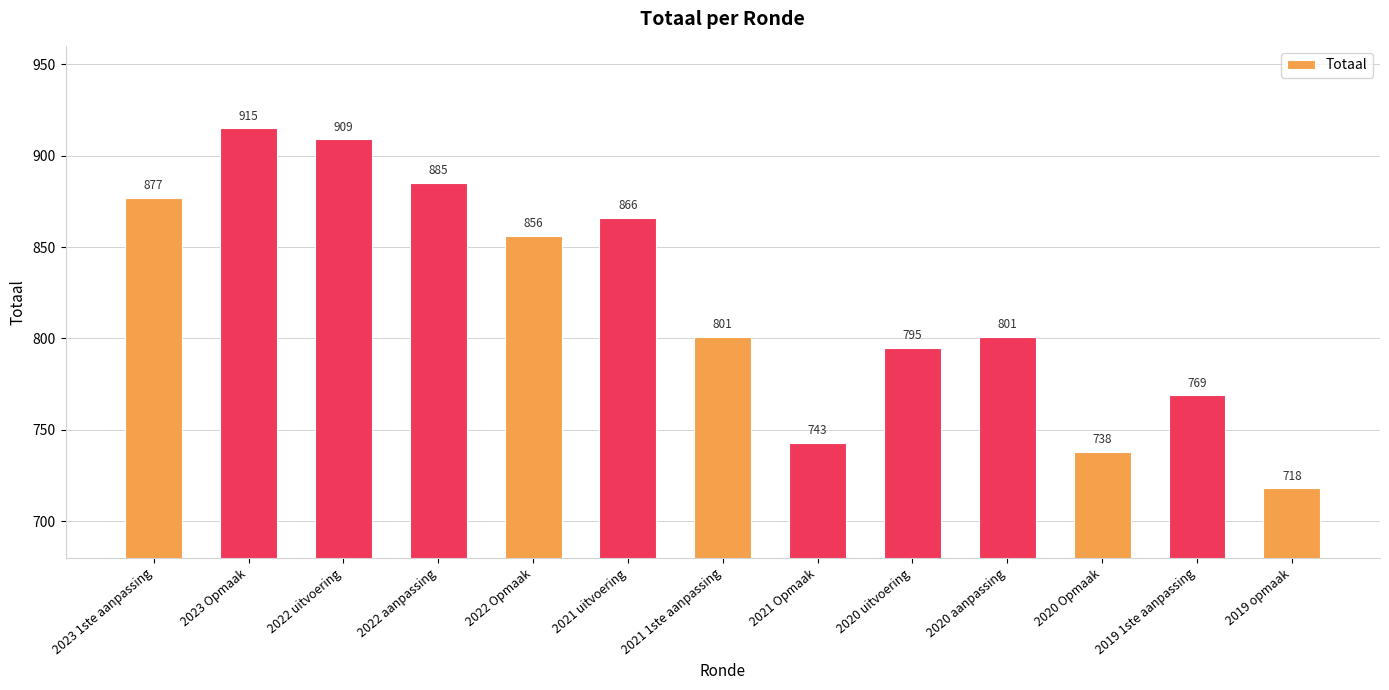

Which label corresponds to the smallest value in the chart?

2019 opmaak